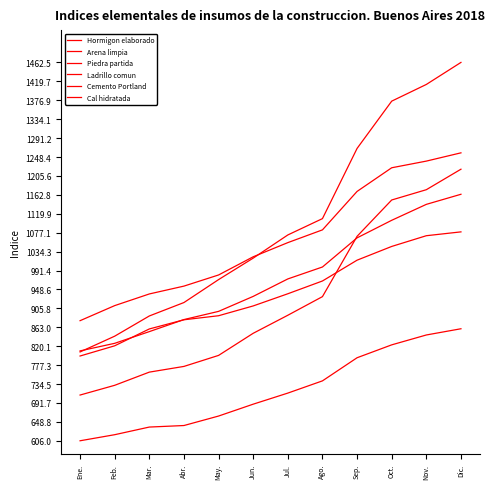

What is the value of the Ladrillo comun point at the 11th from the left?

845.5